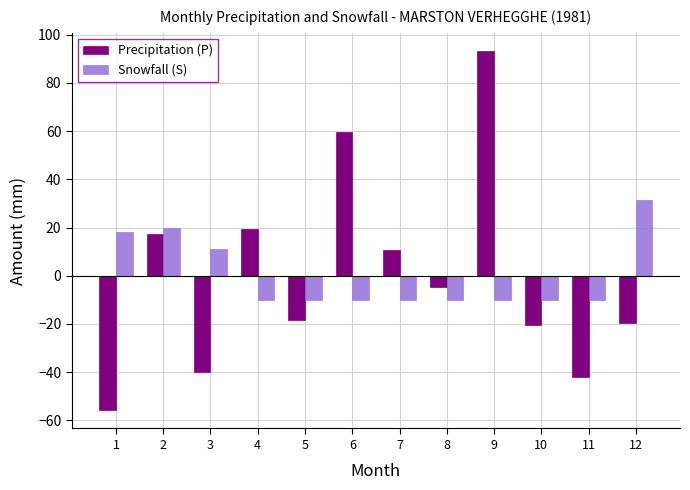

Which series changed the most between 5 and 7?

Precipitation (P)